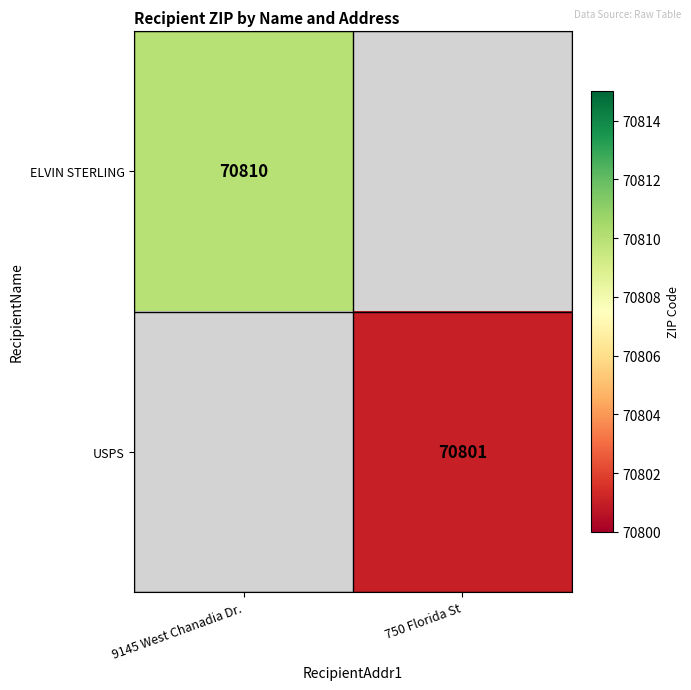

The value of ELVIN STERLING at 9145 West Chanadia Dr. is 70810. True or false?

True